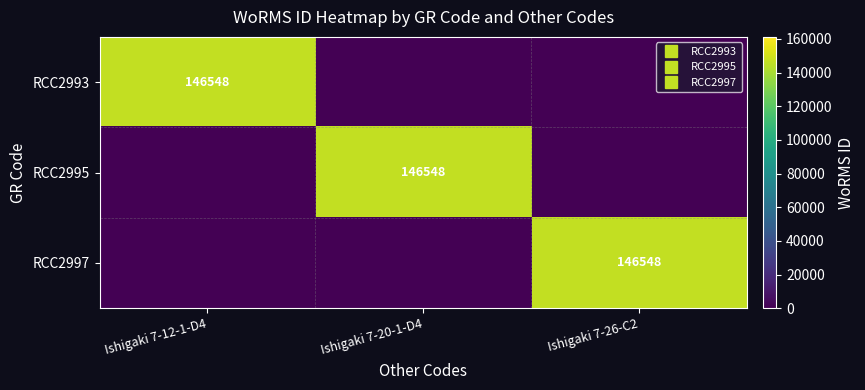

Which series has the largest range (max minus min)?

RCC2993